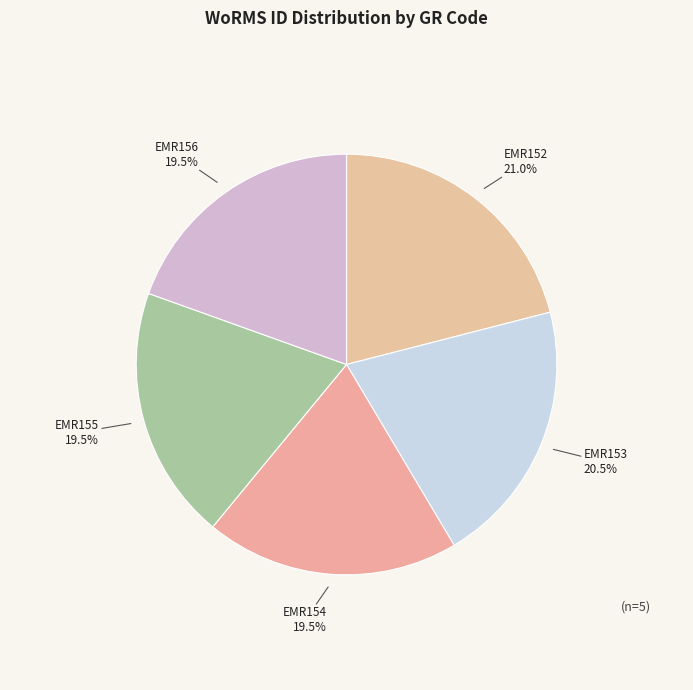

To the nearest percent, what is the combined percentage of EMR156 and EMR153?

40%